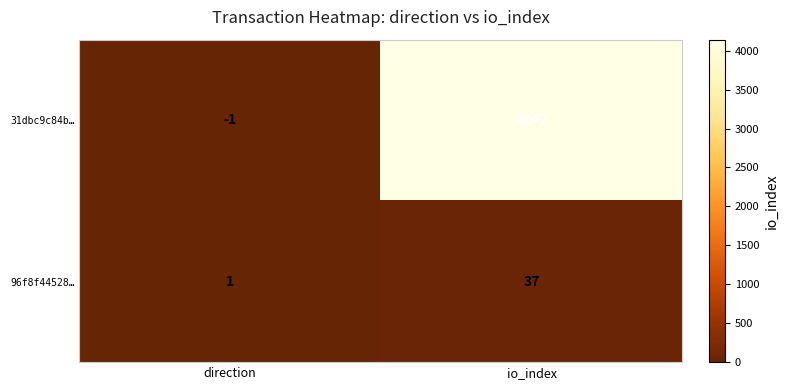

True or false: 31dbc9c84b… has a value of 4142 at io_index.

True